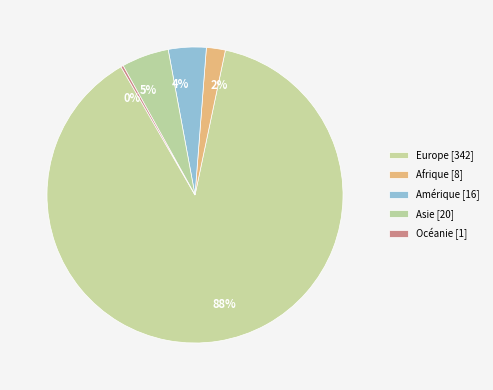

To the nearest percent, what is the combined percentage of 2% and 5%?

7%